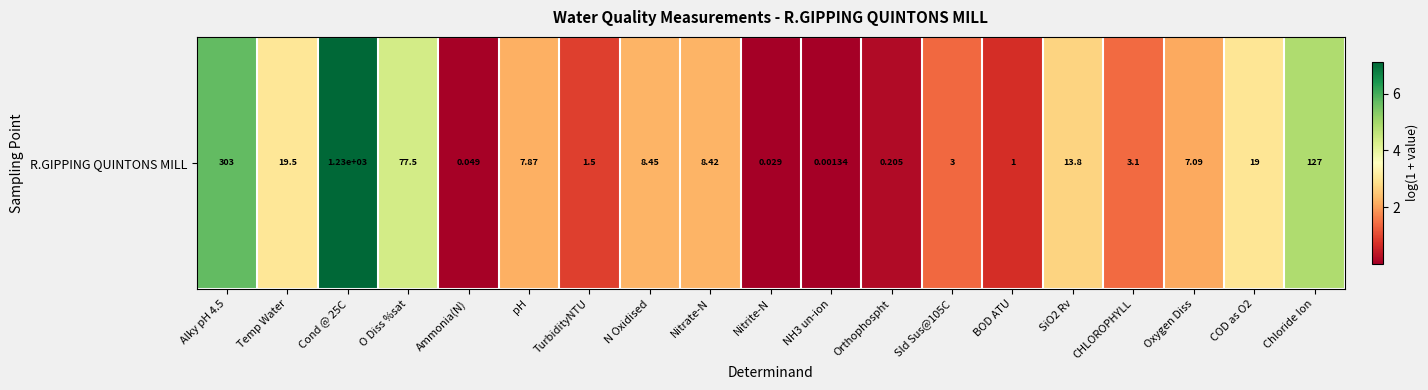

List the labels in order of value, smallest first.

NH3 un-ion, Nitrite-N, Ammonia(N), Orthophospht, BOD ATU, TurbidityNTU, Sld Sus@105C, CHLOROPHYLL, Oxygen Diss, pH, Nitrate-N, N Oxidised, SiO2 Rv, COD as O2, Temp Water, O Diss %sat, Chloride Ion, Alky pH 4.5, Cond @ 25C